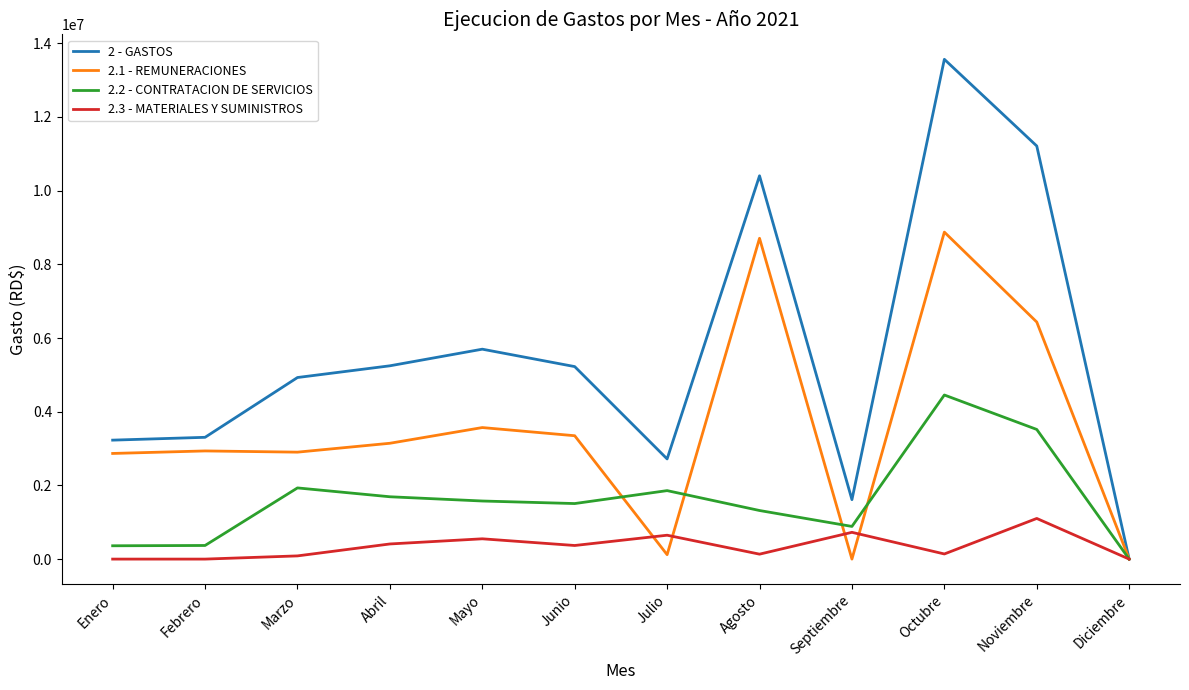

What is the maximum value shown in the chart?

13563885.2